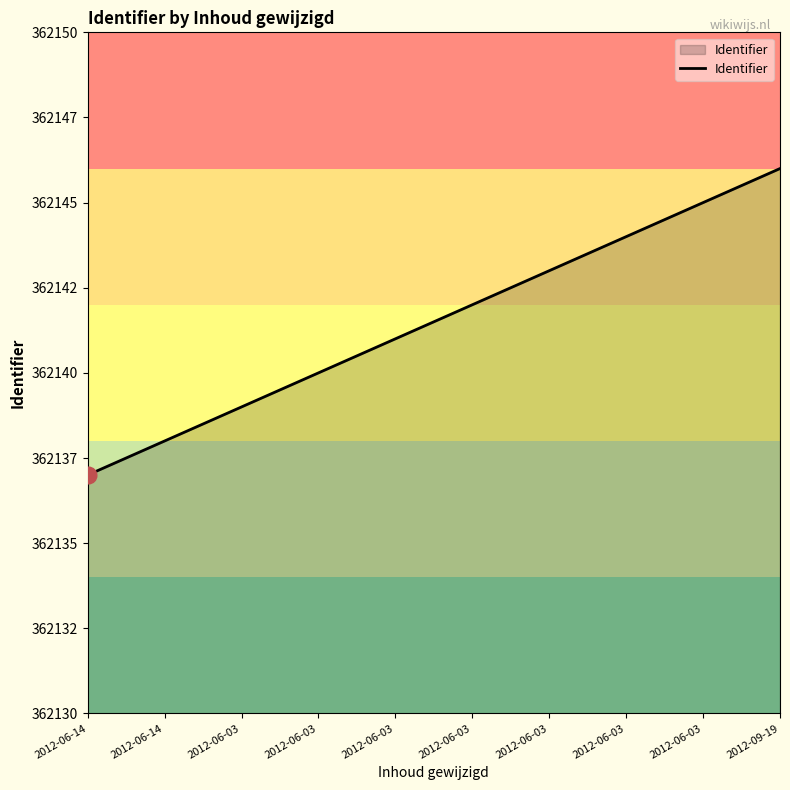

Does the chart display data point markers on the line(s)?

No